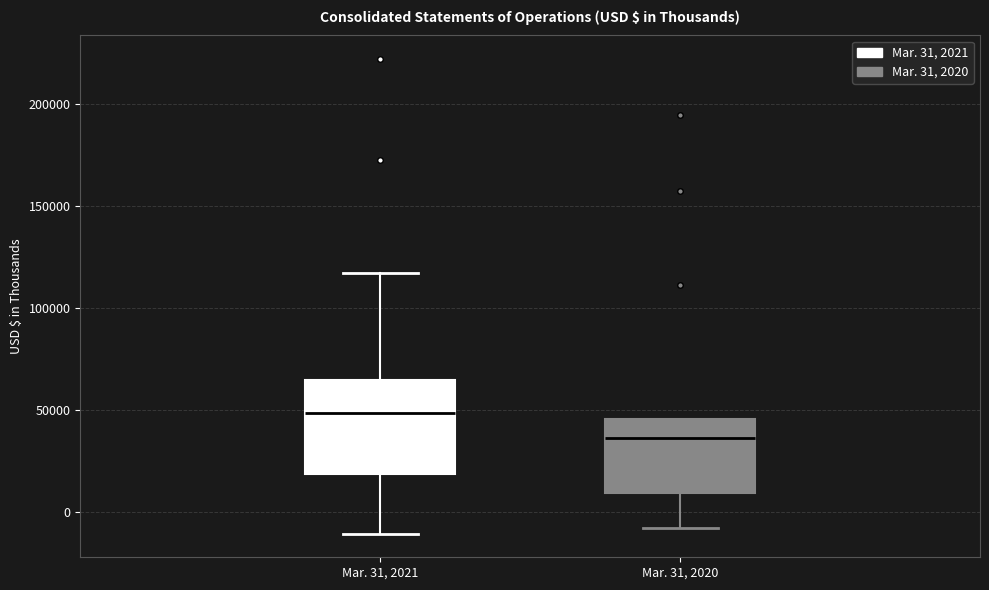

Reading left to right, read every box against the y-axis: the position of its median line, the range the box covers, and the ends of its whiskers. The values are not printed on the chart, so give them approximately, as read against the axis.

Mar. 31, 2021: median 50000, box 20000 to 65000, whiskers -10000 to 115000
Mar. 31, 2020: median 35000, box 10000 to 45000, whiskers -5000 to 45000